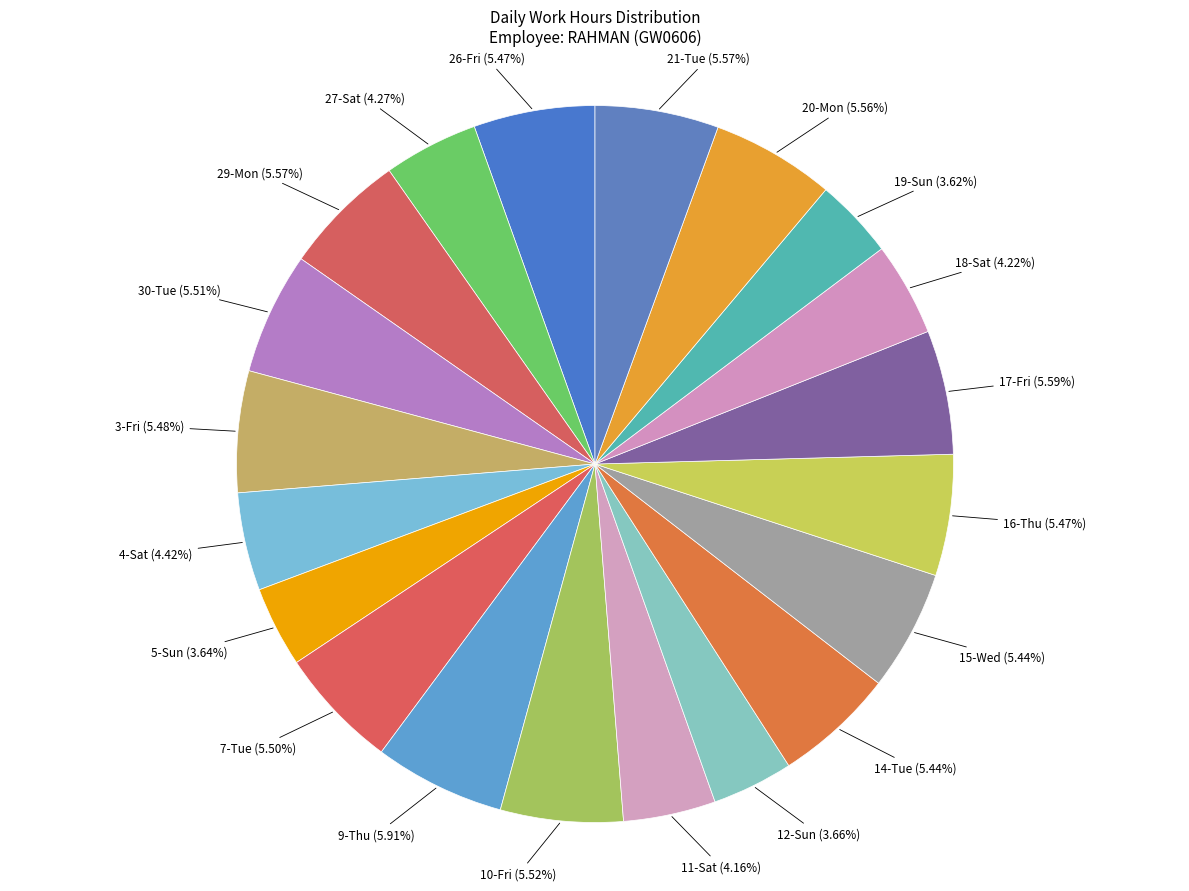

To the nearest percent, what is the difference between the 20-Mon and 27-Sat slice percentages?

1%